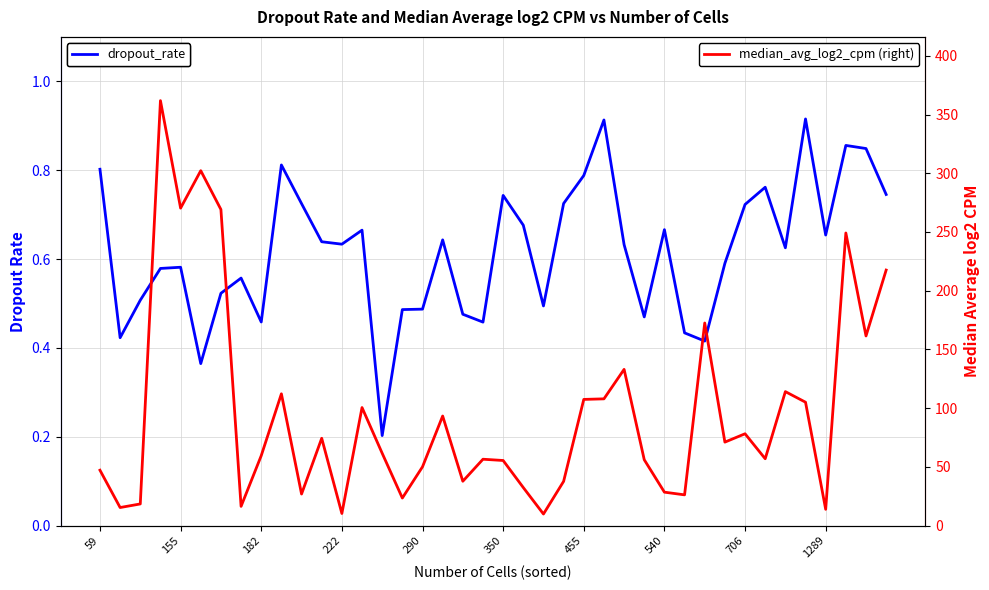

List the labels in order of dropout_rate value, smallest first.

14, 350, 30, 155, 29, 19, 706, 27, 18, 15, 16, 22, 182, 455, 540, 222, 290, 31, 34, 26, 12, 11, 17, 36, 13, 28, 21, 32, 10, 23, 20, 39, 33, 24, 59, 1289, 38, 37, 25, 35